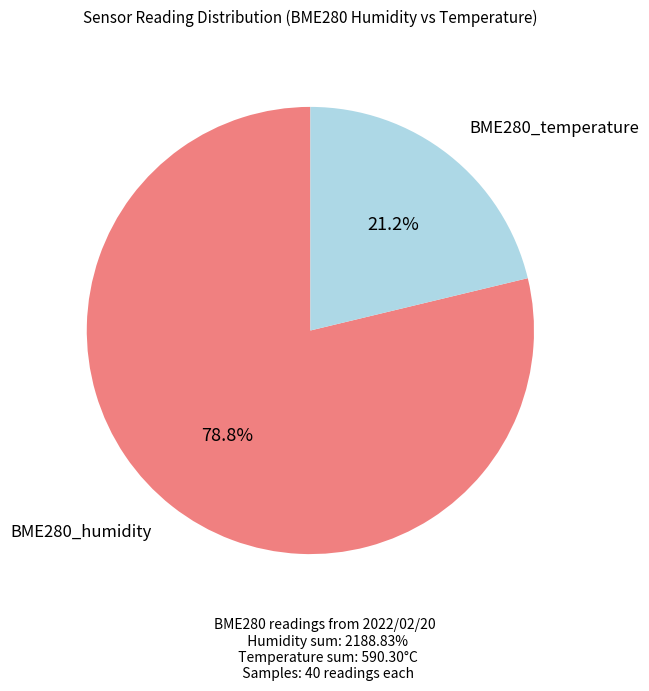

How many segments does this pie chart have?

2